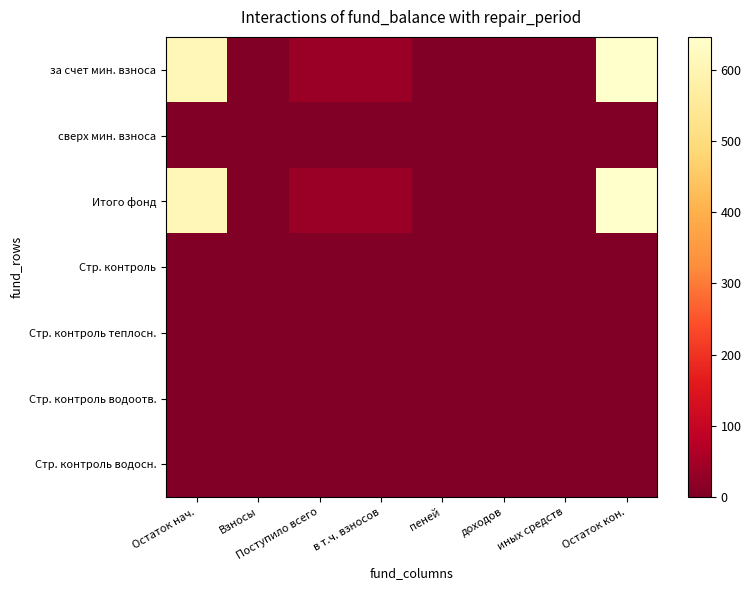

Which label corresponds to the largest value in the chart?

Остаток кон.